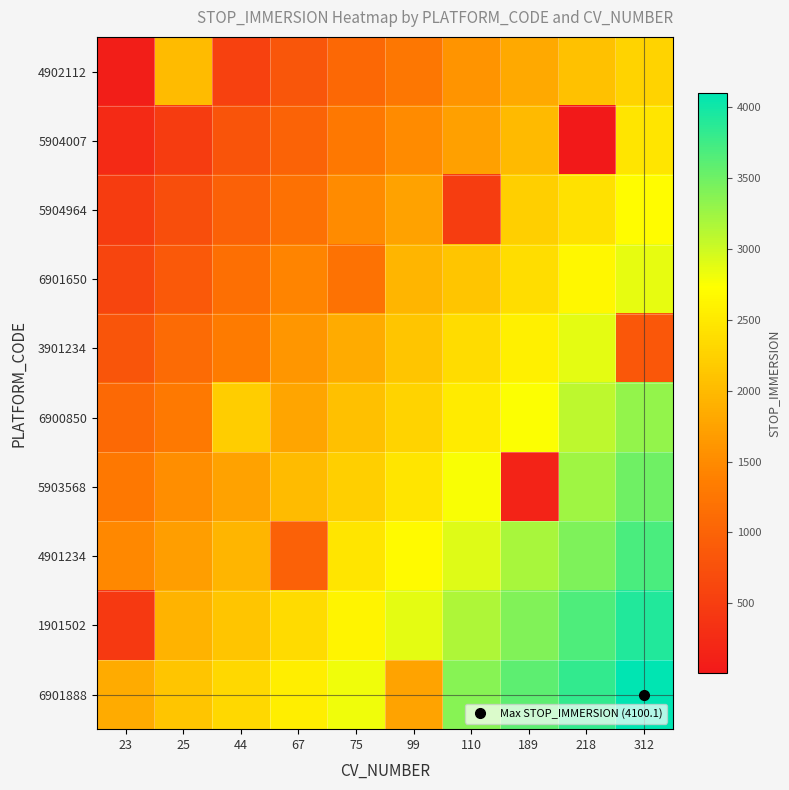

Reading left to right, transcribe all the data shown in this chart.

4902112: 23=77.4	25=2013.3	44=543.9	67=835.9	75=1069.7	99=1259.4	110=1597.6	189=1826.1	218=2078.6	312=2262.8
5904007: 23=245.0	25=487.1	44=792.7	67=1014.4	75=1282.3	99=1494.3	110=1722.7	189=2005.5	218=7.5	312=2456.4
5904964: 23=482.8	25=713.2	44=975.8	67=1185.5	75=1497.1	99=1739.3	110=500.5	189=2227.8	218=2419.5	312=2696.7
6901650: 23=604.4	25=865.4	44=1168.3	67=1424.5	75=1200.3	99=1946.8	110=2132.6	189=2387.0	218=2647.0	312=2868.9
3901234: 23=813.0	25=1097.6	44=1322.7	67=1617.0	75=1843.7	99=2133.3	110=2370.0	189=2581.2	218=2883.2	312=850.7
6900850: 23=1080.5	25=1288.7	44=2200.1	67=1778.8	75=2068.2	99=2264.0	110=2520.0	189=2750.7	218=3078.7	312=3316.5
5903568: 23=1270.5	25=1528.1	44=1745.9	67=2006.9	75=2214.0	99=2461.5	110=2766.8	189=150.2	218=3247.1	312=3506.5
4901234: 23=1476.5	25=1713.5	44=1955.4	67=980.6	75=2455.9	99=2680.4	110=2903.1	189=3193.7	218=3421.5	312=3690.9
1901502: 23=450.3	25=1935.3	44=2123.4	67=2355.8	75=2628.1	99=2879.4	110=3166.2	189=3405.7	218=3678.4	312=3916.4
6901888: 23=1840.6	25=2131.4	44=2316.7	67=2552.3	75=2809.0	99=1750.4	110=3372.2	189=3596.2	218=3816.1	312=4100.1